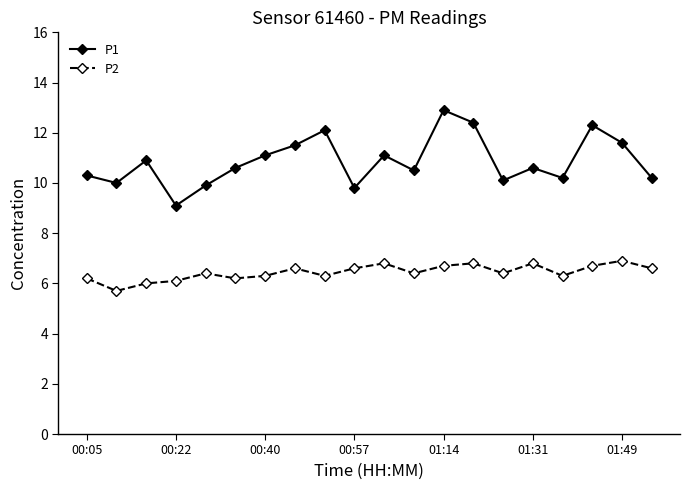

What is the value of the P2 point at the 1st from the left?

6.2